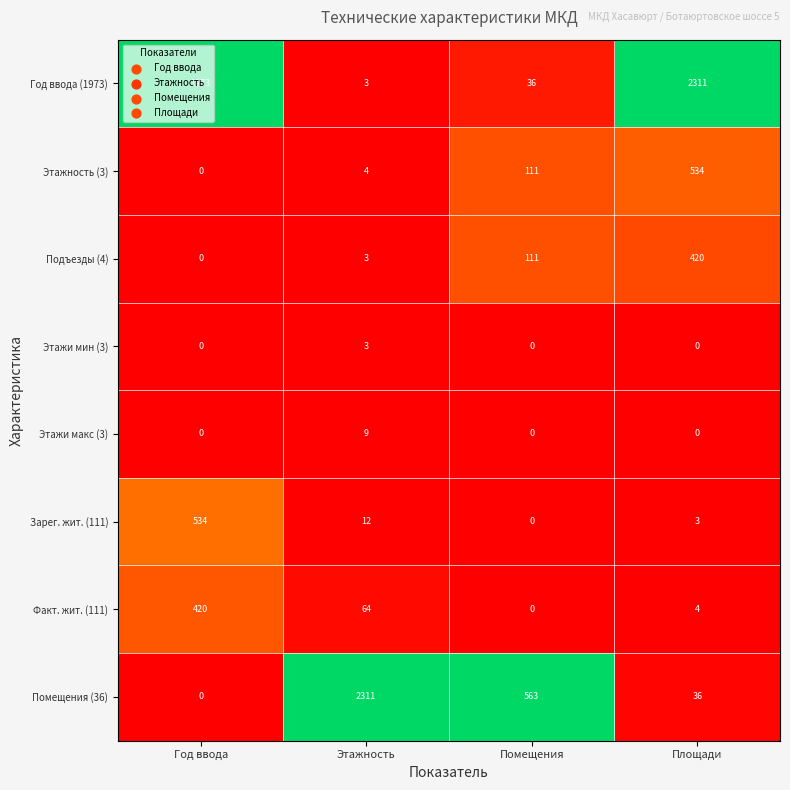

Count the number of data series in this chart.

8